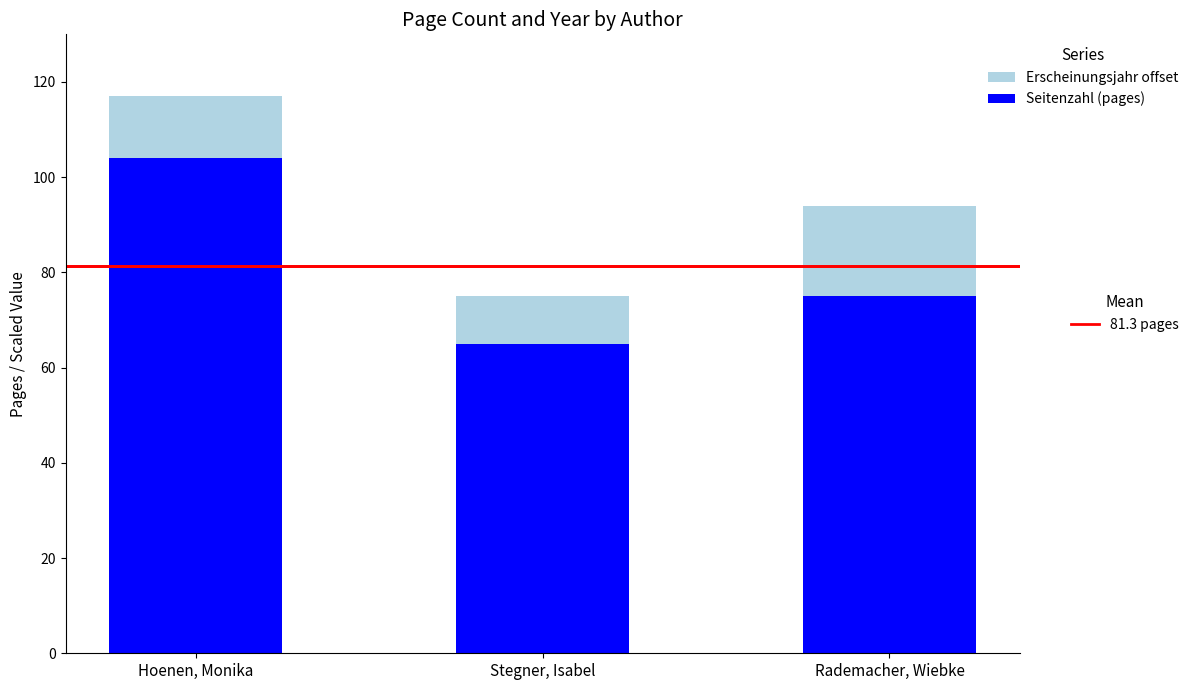

At which category is the sum across all series the highest?

Hoenen, Monika